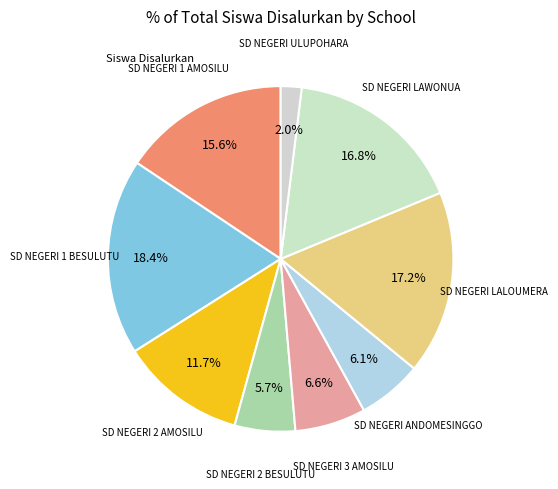

To the nearest percent, what is the average slice percentage?

11%